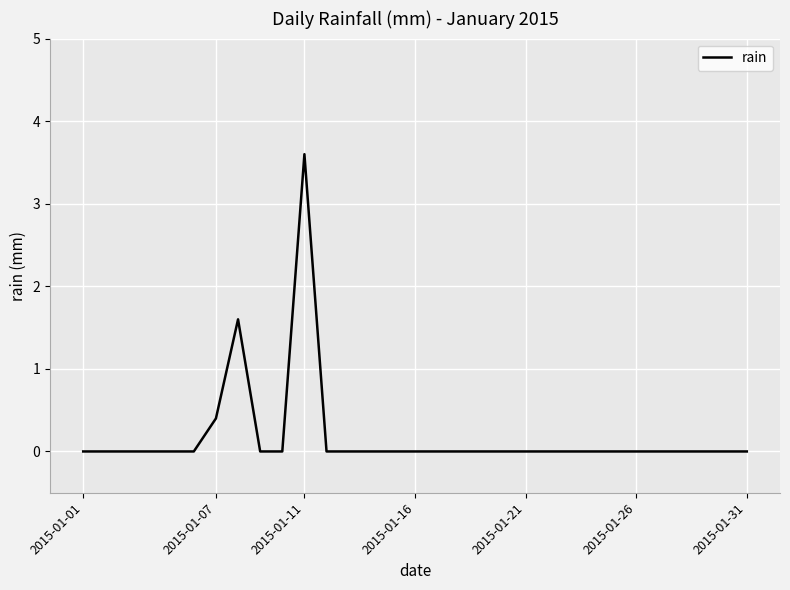

What is the greatest value displayed?

3.6